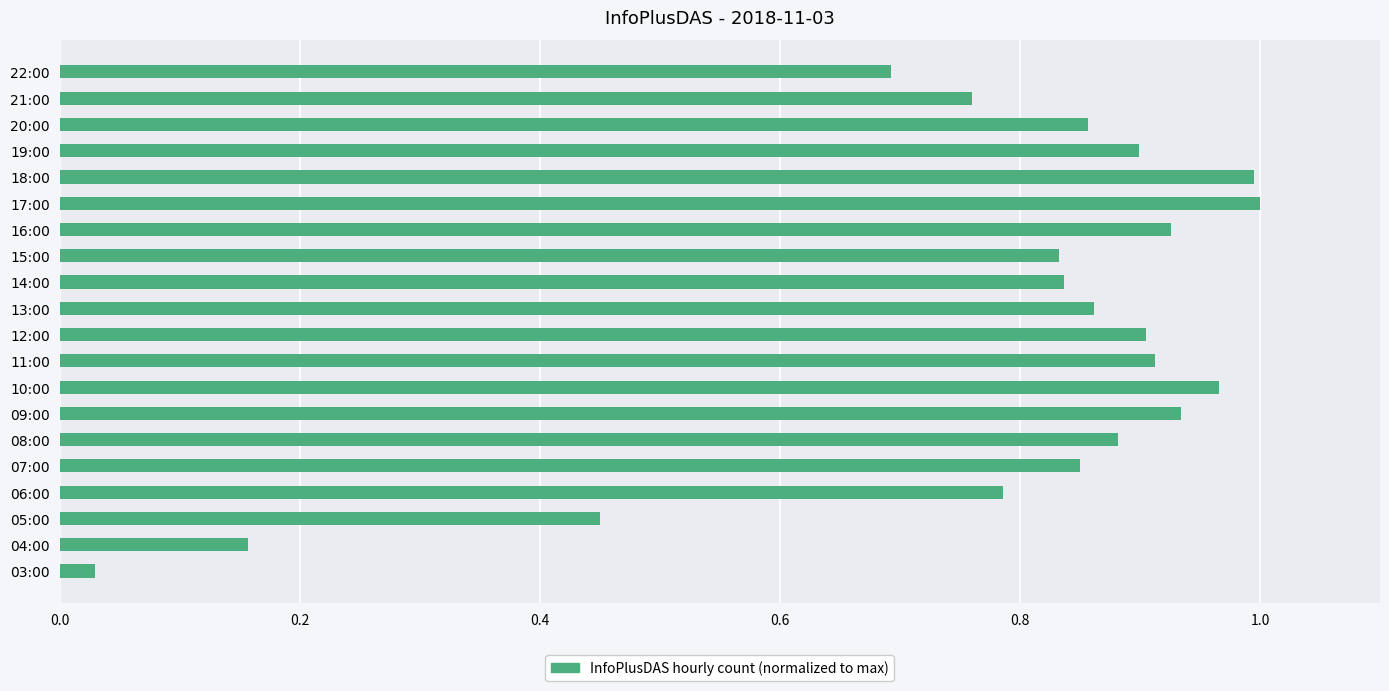

Is it true that the value at 16:00 is 0.4?

False